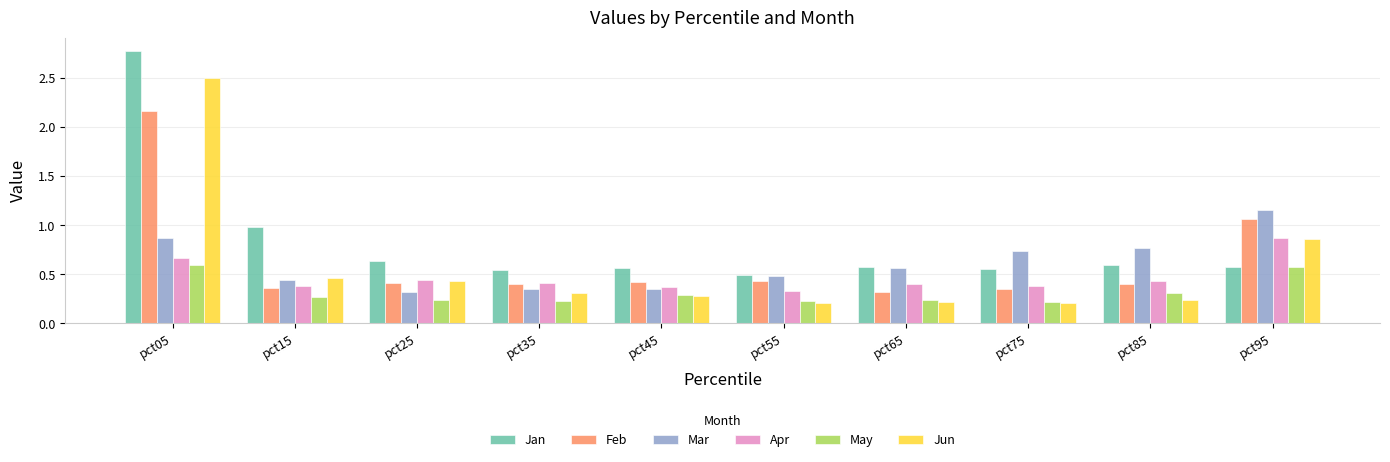

How many data points does each series have?

10